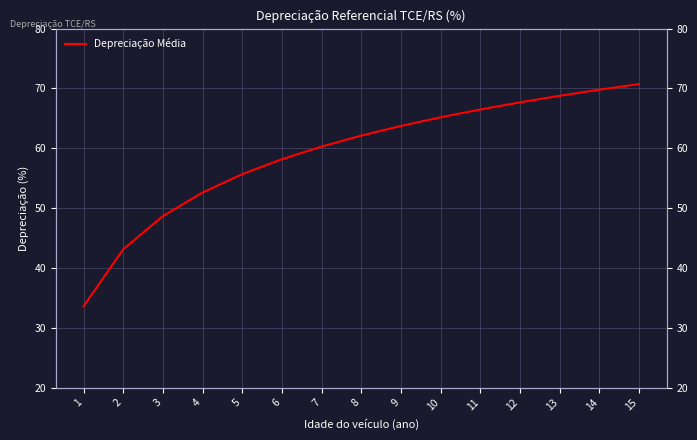

How many series are shown in this chart?

1